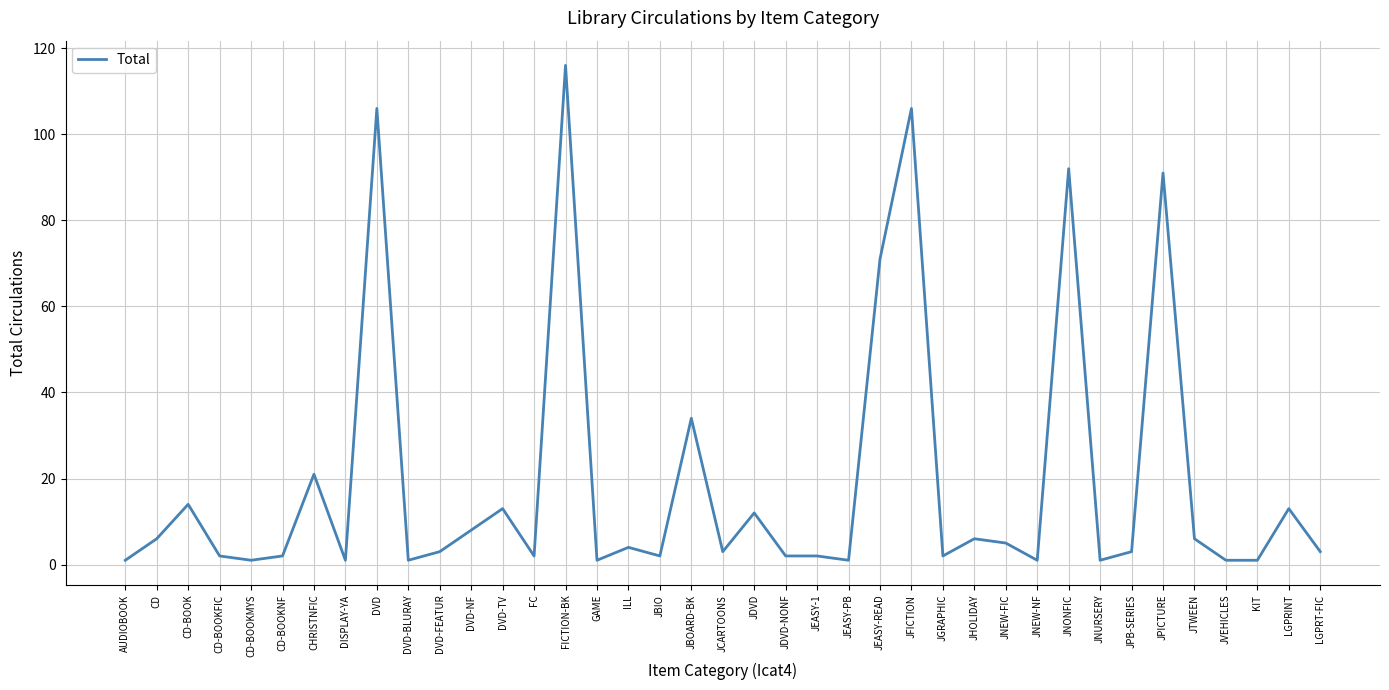

At which label does the data first exceed 3?

CD